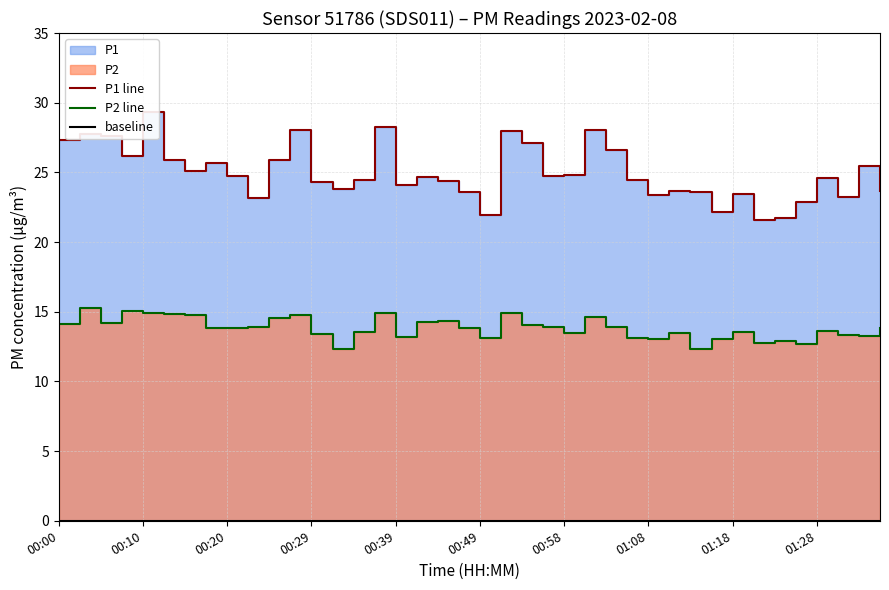

Which category has the lowest value in the P2 series?

01:13